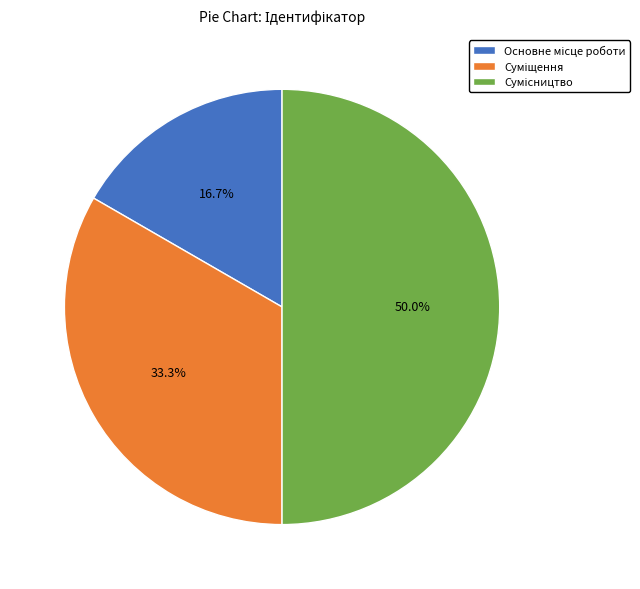

To the nearest percent, what is the difference between the largest and smallest slice percentages?

33%